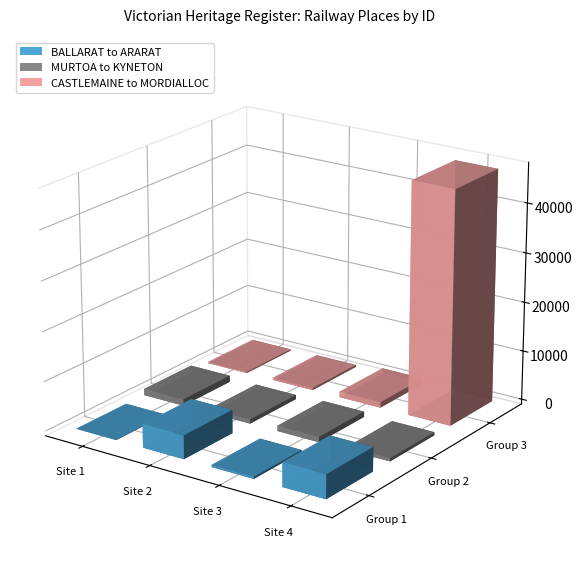

Does the chart contain any negative values?

No